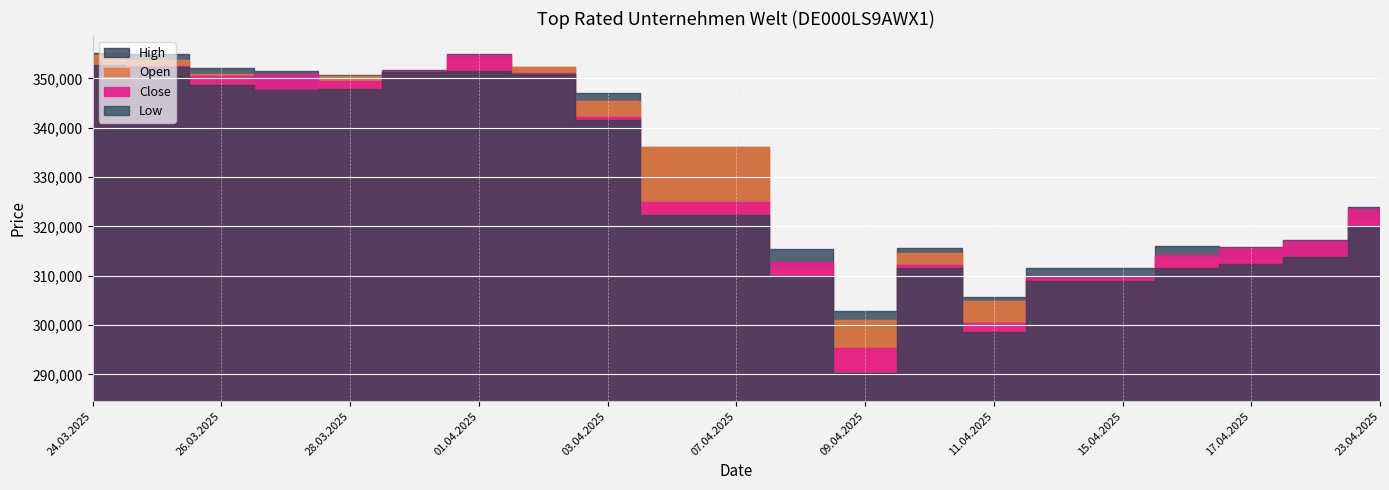

Rank the categories by Low value from highest to lowest.

24.03.2025, 25.03.2025, 01.04.2025, 31.03.2025, 02.04.2025, 26.03.2025, 28.03.2025, 27.03.2025, 03.04.2025, 04.04.2025, 07.04.2025, 23.04.2025, 22.04.2025, 17.04.2025, 16.04.2025, 10.04.2025, 08.04.2025, 14.04.2025, 15.04.2025, 11.04.2025, 09.04.2025